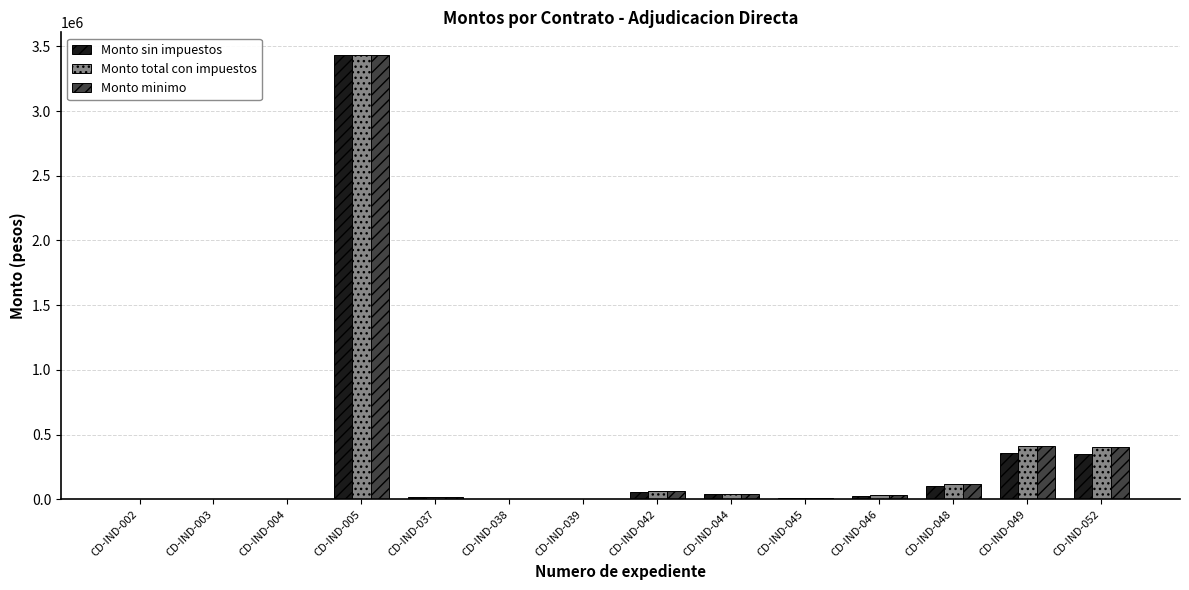

Is the value of Monto total con impuestos at CD-IND-048 greater than the value of Monto sin impuestos at CD-IND-049?

No